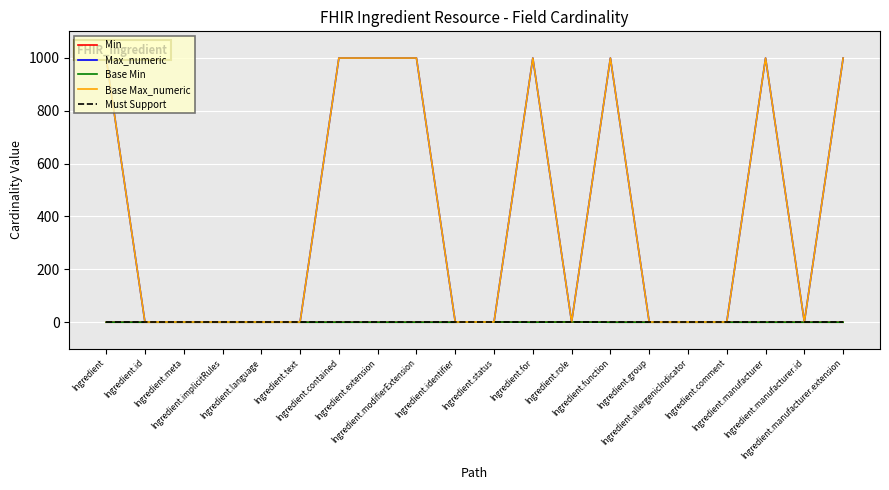

What is the sum of all Max_numeric values?

8004